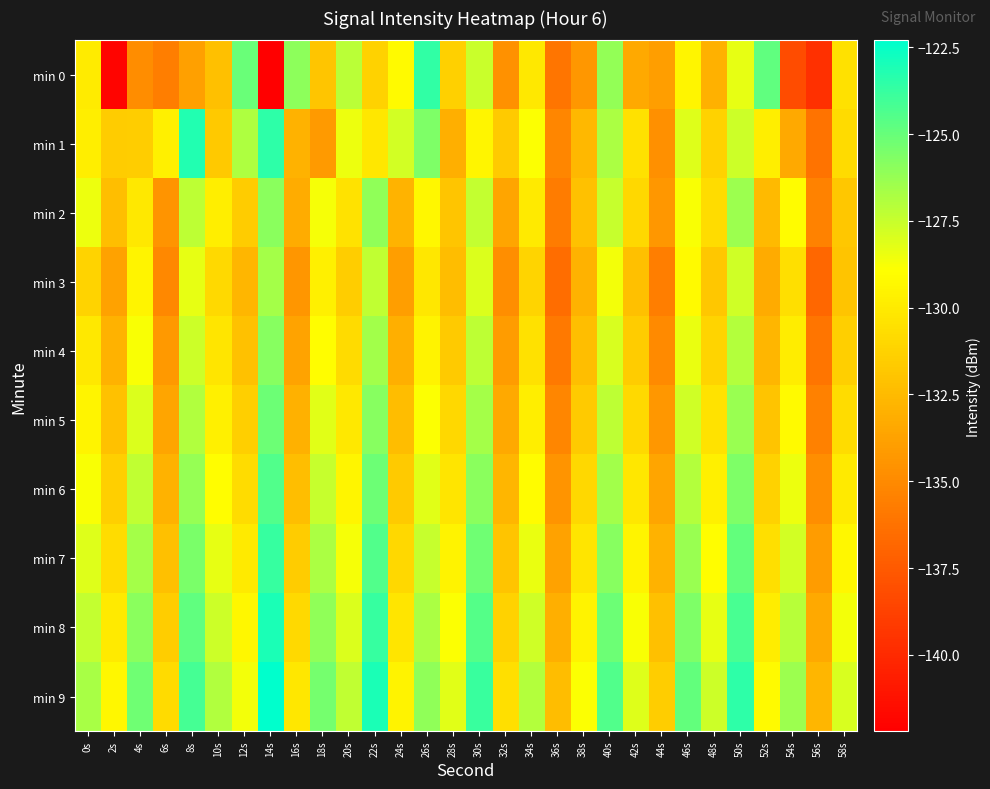

Reading left to right, what are all the values shown in this chart?

min 0: 0s=-129.9	2s=-141.9	4s=-134.9	6s=-135.6	8s=-133.9	10s=-132.2	12s=-125.1	14s=-142.2	16s=-126.0	18s=-131.9	20s=-127.2	22s=-131.3	24s=-129.2	26s=-123.6	28s=-131.4	30s=-127.6	32s=-134.6	34s=-130.1	36s=-136.1	38s=-134.3	40s=-126.2	42s=-133.4	44s=-134.0	46s=-129.4	48s=-133.0	50s=-128.3	52s=-124.8	54s=-138.2	56s=-139.7	58s=-130.5
min 1: 0s=-129.8	2s=-131.6	4s=-131.5	6s=-129.7	8s=-123.2	10s=-131.7	12s=-126.9	14s=-123.5	16s=-132.9	18s=-134.2	20s=-128.5	22s=-130.2	24s=-127.8	26s=-125.6	28s=-133.1	30s=-129.4	32s=-131.7	34s=-128.9	36s=-135.2	38s=-132.6	40s=-126.8	42s=-130.5	44s=-134.7	46s=-128.1	48s=-131.3	50s=-127.6	52s=-129.8	54s=-133.4	56s=-136.2	58s=-130.8
min 2: 0s=-128.5	2s=-132.3	4s=-130.1	6s=-134.5	8s=-127.2	10s=-129.8	12s=-131.6	14s=-125.9	16s=-133.2	18s=-128.7	20s=-130.4	22s=-126.1	24s=-132.8	26s=-129.3	28s=-131.9	30s=-127.4	32s=-133.6	34s=-130.0	36s=-135.7	38s=-132.1	40s=-127.5	42s=-131.0	44s=-134.3	46s=-128.8	48s=-130.7	50s=-126.4	52s=-132.5	54s=-129.1	56s=-135.4	58s=-131.8
min 3: 0s=-131.2	2s=-133.8	4s=-129.5	6s=-135.1	8s=-128.3	10s=-130.9	12s=-132.7	14s=-126.6	16s=-134.4	18s=-129.7	20s=-131.5	22s=-127.3	24s=-133.9	26s=-130.2	28s=-132.4	30s=-128.0	32s=-134.8	34s=-131.1	36s=-136.5	38s=-132.9	40s=-128.6	42s=-132.2	44s=-135.6	46s=-129.2	48s=-131.8	50s=-127.7	52s=-133.3	54s=-130.6	56s=-136.8	58s=-132.0
min 4: 0s=-130.1	2s=-132.9	4s=-128.8	6s=-134.2	8s=-127.6	10s=-130.3	12s=-132.1	14s=-125.8	16s=-133.7	18s=-129.0	20s=-130.8	22s=-126.5	24s=-133.1	26s=-129.6	28s=-131.7	30s=-127.2	32s=-134.1	34s=-130.5	36s=-135.9	38s=-132.3	40s=-127.9	42s=-131.6	44s=-135.0	46s=-128.4	48s=-131.1	50s=-127.0	52s=-132.7	54s=-129.9	56s=-136.1	58s=-131.4
min 5: 0s=-129.5	2s=-132.1	4s=-128.0	6s=-133.6	8s=-126.9	10s=-129.7	12s=-131.4	14s=-125.1	16s=-133.0	18s=-128.2	20s=-130.1	22s=-125.8	24s=-132.4	26s=-128.9	28s=-131.0	30s=-126.6	32s=-133.4	34s=-129.8	36s=-135.2	38s=-131.7	40s=-127.2	42s=-130.9	44s=-134.3	46s=-127.7	48s=-130.4	50s=-126.3	52s=-132.0	54s=-129.2	56s=-135.5	58s=-130.7
min 6: 0s=-128.8	2s=-131.4	4s=-127.3	6s=-132.9	8s=-126.2	10s=-129.0	12s=-130.7	14s=-124.4	16s=-132.3	18s=-127.5	20s=-129.4	22s=-125.1	24s=-131.7	26s=-128.2	28s=-130.3	30s=-125.9	32s=-132.7	34s=-129.1	36s=-134.5	38s=-131.0	40s=-126.5	42s=-130.2	44s=-133.6	46s=-127.0	48s=-129.7	50s=-125.6	52s=-131.3	54s=-128.5	56s=-134.8	58s=-130.0
min 7: 0s=-128.1	2s=-130.7	4s=-126.6	6s=-132.2	8s=-125.5	10s=-128.3	12s=-130.0	14s=-123.7	16s=-131.6	18s=-126.8	20s=-128.7	22s=-124.4	24s=-131.0	26s=-127.5	28s=-129.6	30s=-125.2	32s=-132.0	34s=-128.4	36s=-133.8	38s=-130.3	40s=-125.8	42s=-129.5	44s=-132.9	46s=-126.3	48s=-129.0	50s=-124.9	52s=-130.6	54s=-127.8	56s=-134.1	58s=-129.3
min 8: 0s=-127.4	2s=-130.0	4s=-125.9	6s=-131.5	8s=-124.8	10s=-127.6	12s=-129.3	14s=-123.0	16s=-130.9	18s=-126.1	20s=-128.0	22s=-123.7	24s=-130.3	26s=-126.8	28s=-128.9	30s=-124.5	32s=-131.3	34s=-127.7	36s=-133.1	38s=-129.6	40s=-125.1	42s=-128.8	44s=-132.2	46s=-125.6	48s=-128.3	50s=-124.2	52s=-129.9	54s=-127.1	56s=-133.4	58s=-128.6
min 9: 0s=-126.7	2s=-129.3	4s=-125.2	6s=-130.8	8s=-124.1	10s=-126.9	12s=-128.6	14s=-122.3	16s=-130.2	18s=-125.4	20s=-127.3	22s=-123.0	24s=-129.6	26s=-126.1	28s=-128.2	30s=-123.8	32s=-130.6	34s=-127.0	36s=-132.4	38s=-128.9	40s=-124.4	42s=-128.1	44s=-131.5	46s=-124.9	48s=-127.6	50s=-123.5	52s=-129.2	54s=-126.4	56s=-132.7	58s=-127.9